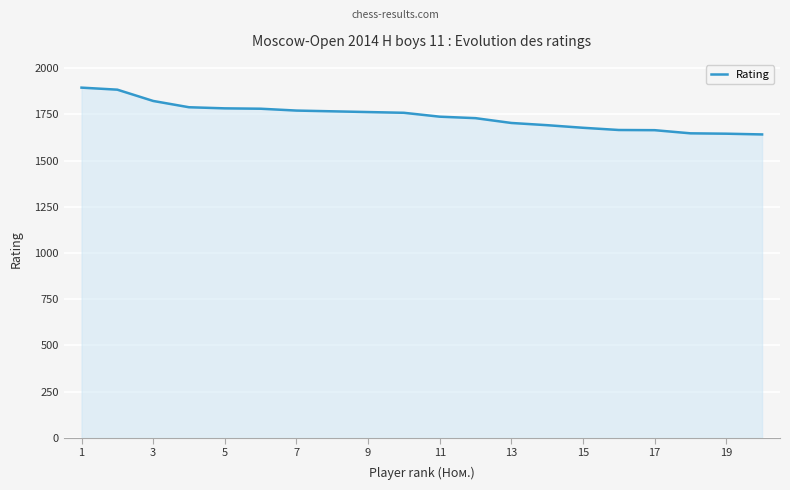

What is the minimum value shown in the chart?

1641